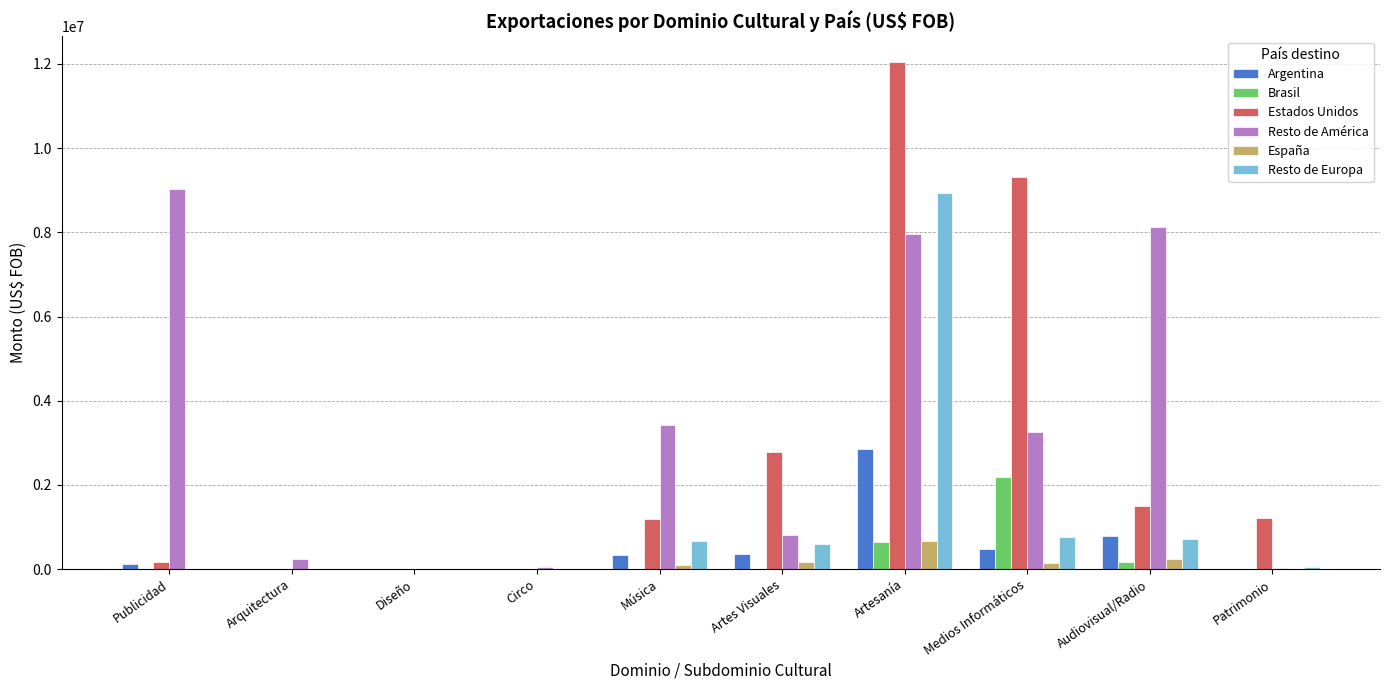

The value of Estados Unidos at Patrimonio is 1204392.1. True or false?

True